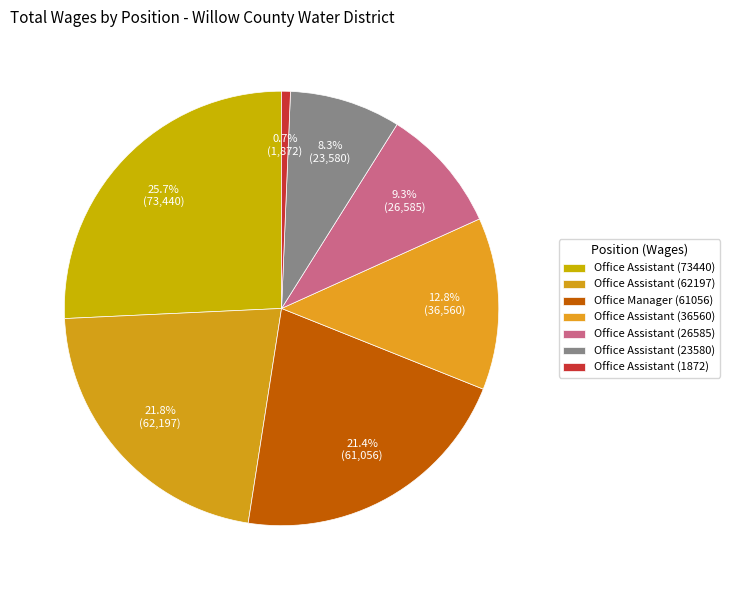

How many slices are in this pie chart?

7